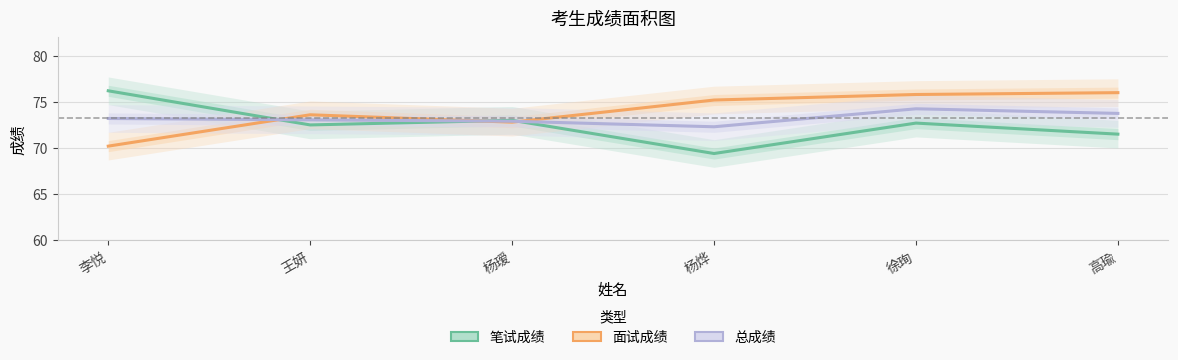

Which series has the widest spread of values?

笔试成绩